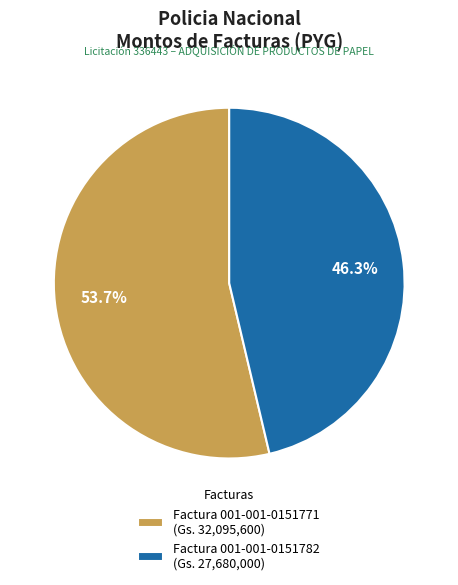

Rank the categories by value from highest to lowest.

Factura 001-001-0151771, Factura 001-001-0151782